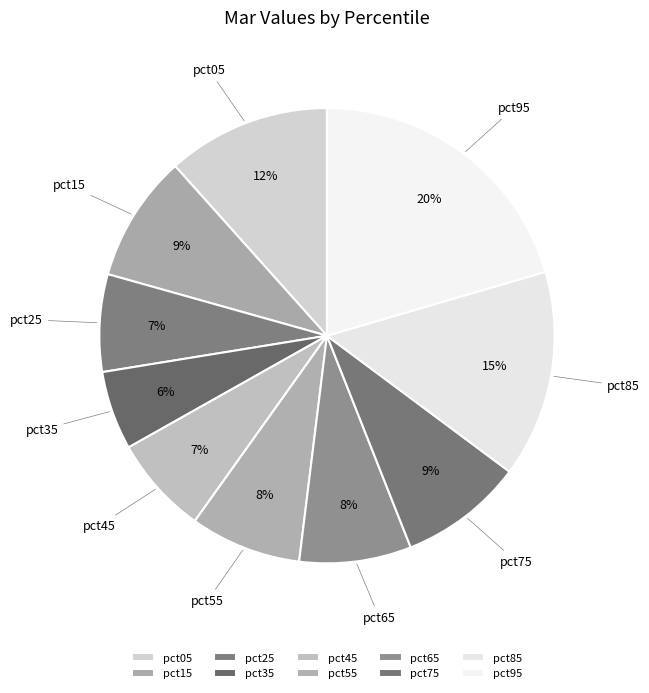

To the nearest percent, what is the difference between the pct25 and pct35 slice percentages?

1%